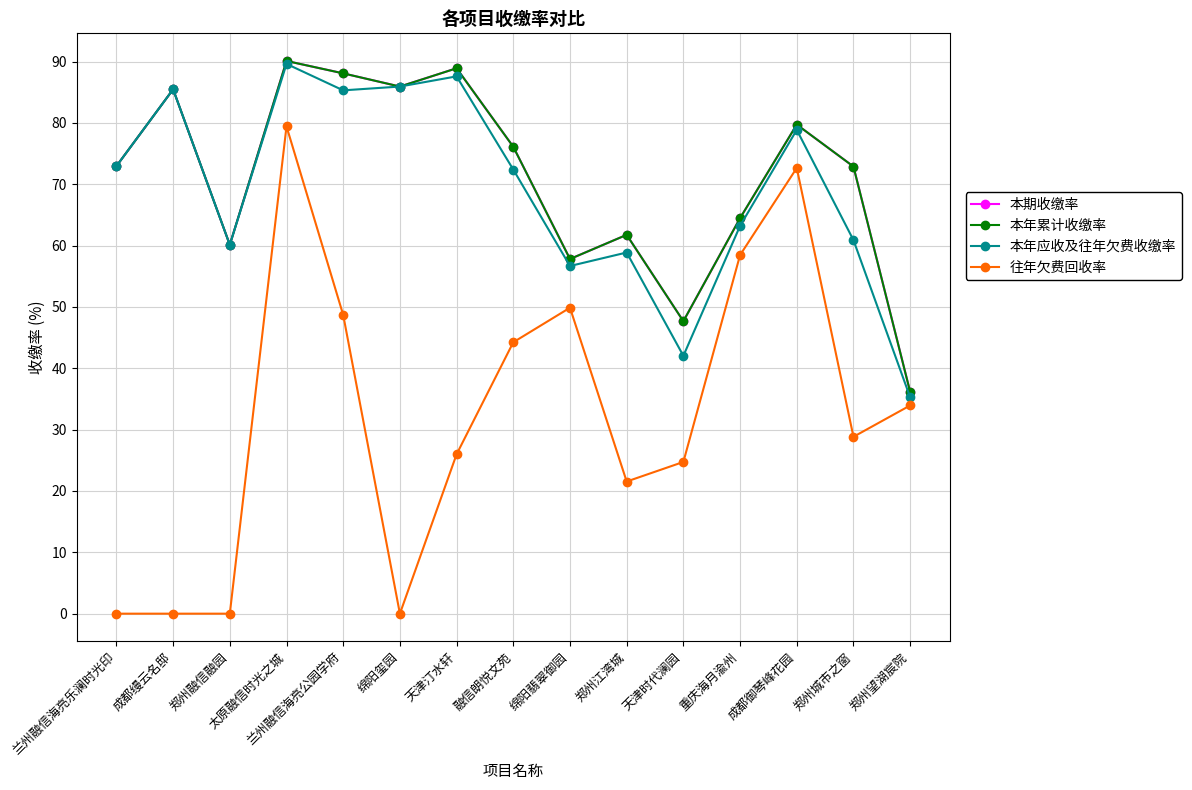

What is the highest value of the 本年累计收缴率 series?

90.1